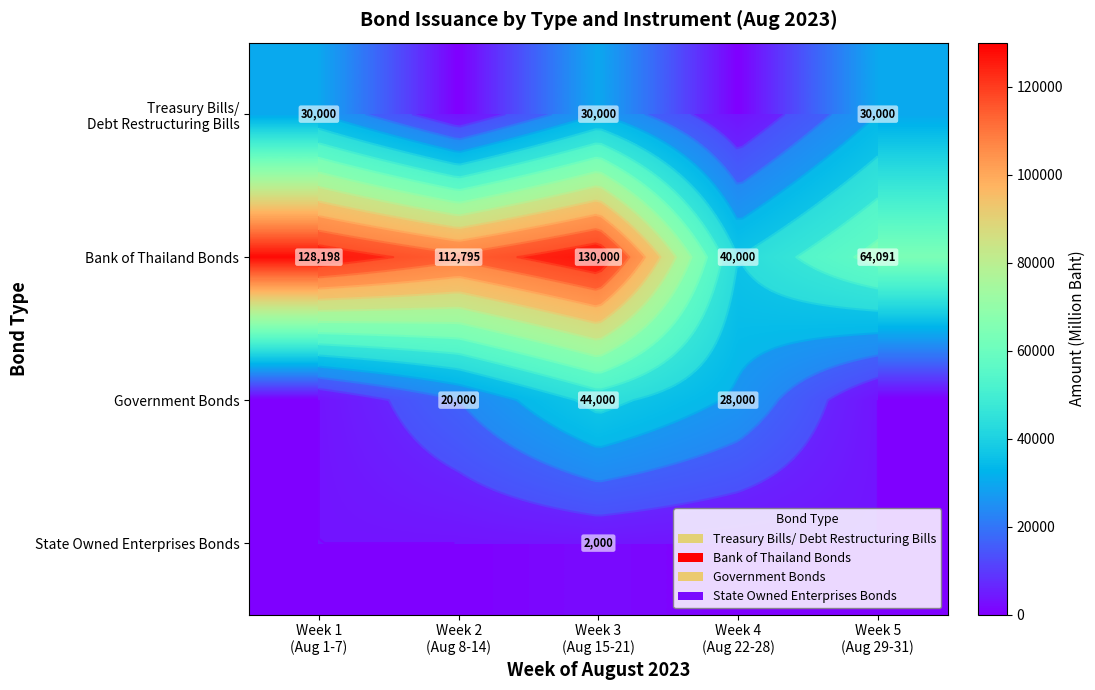

Which series has the largest total across all categories?

Bank of Thailand Bonds